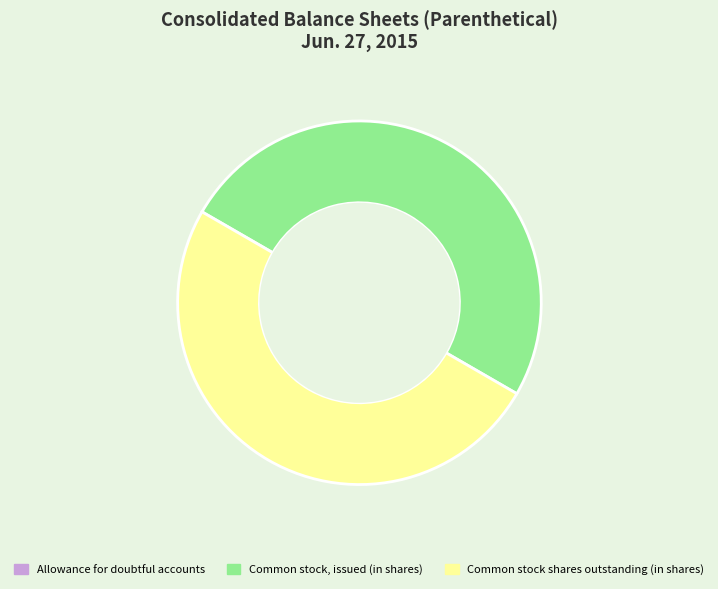

Is the sum of Common stock, issued (in shares) and Common stock shares outstanding (in shares) greater than half?

Yes